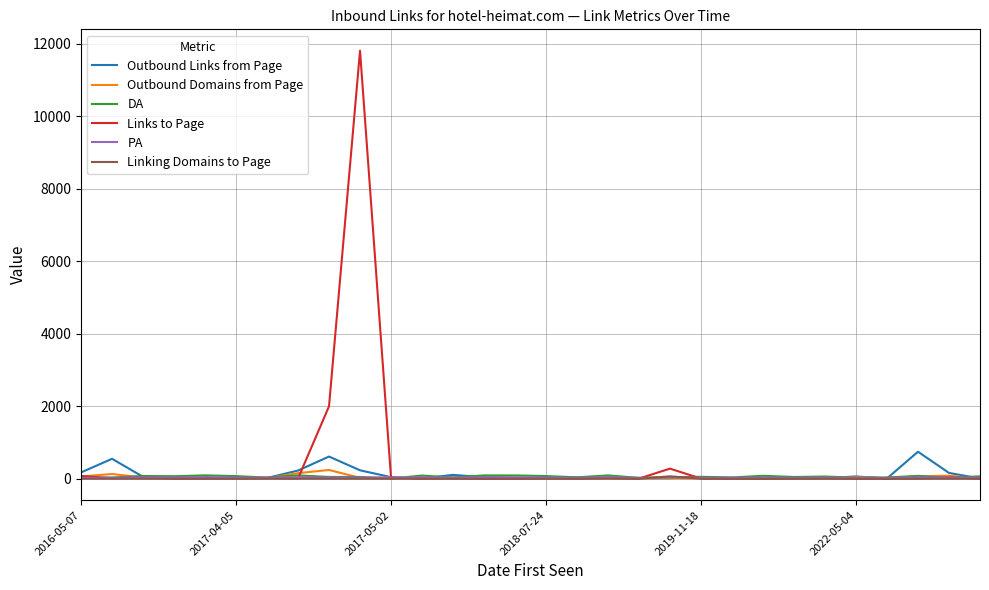

What is the maximum value shown in the chart?

11809